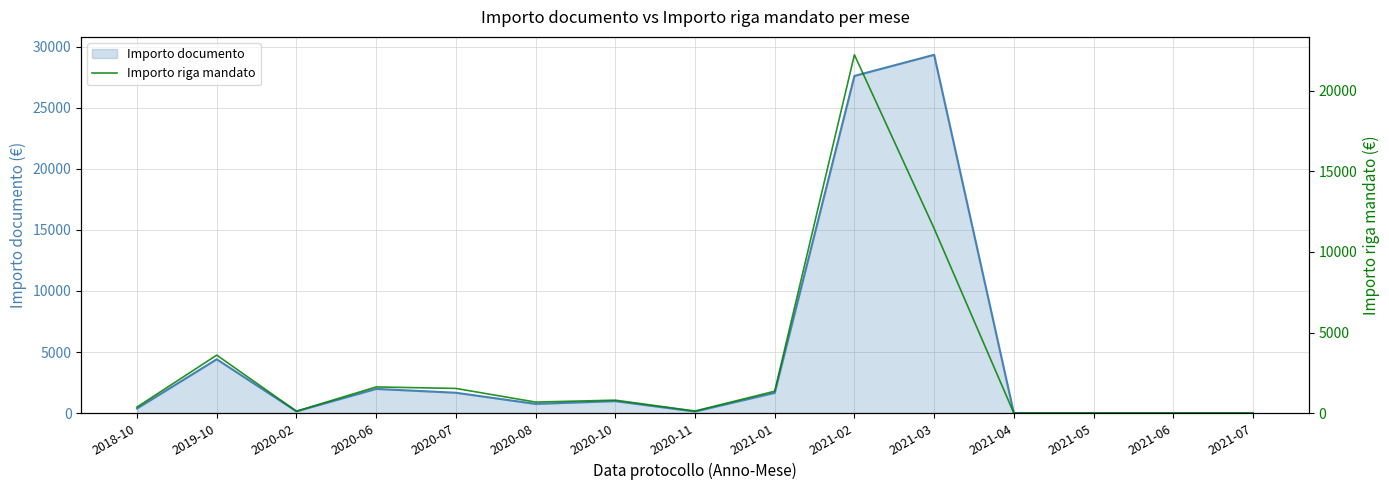

How many values in Importo documento are above zero?

11